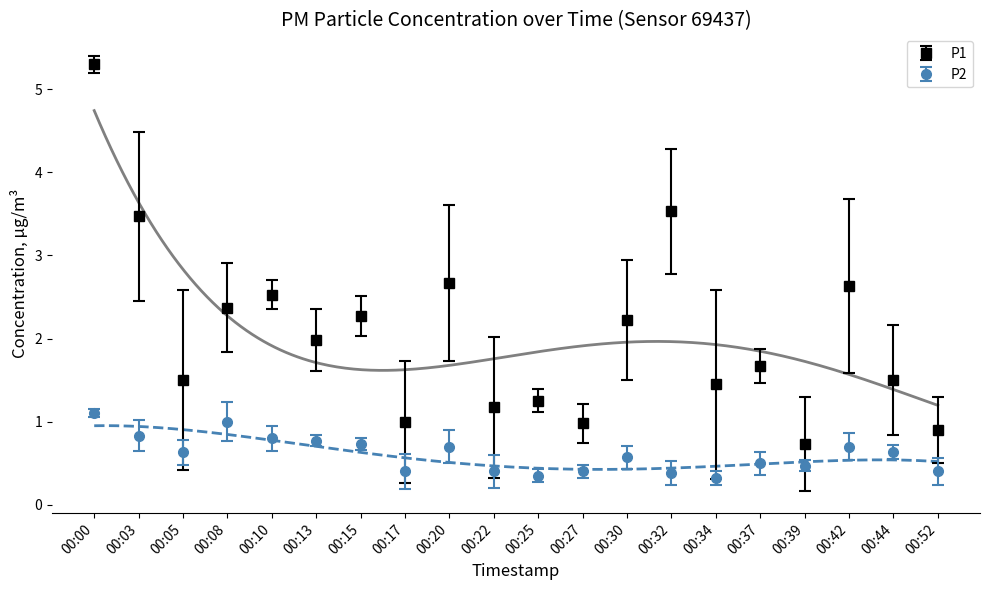

What is the total value across all series at 00:08?

3.4